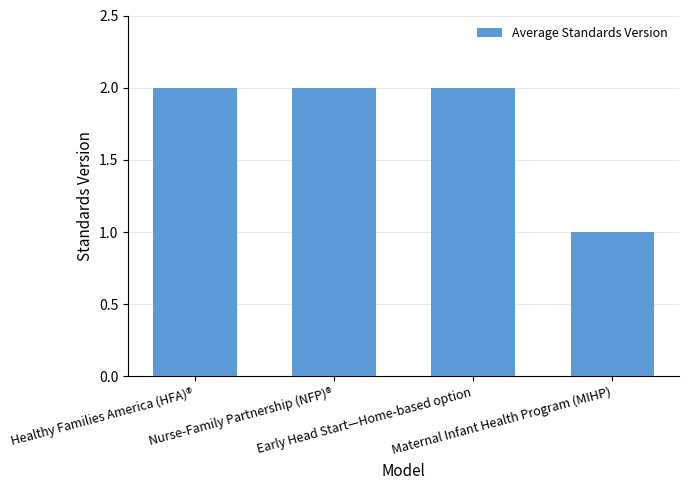

What is the change in value from Early Head Start—Home-based option to Maternal Infant Health Program (MIHP)?

-1